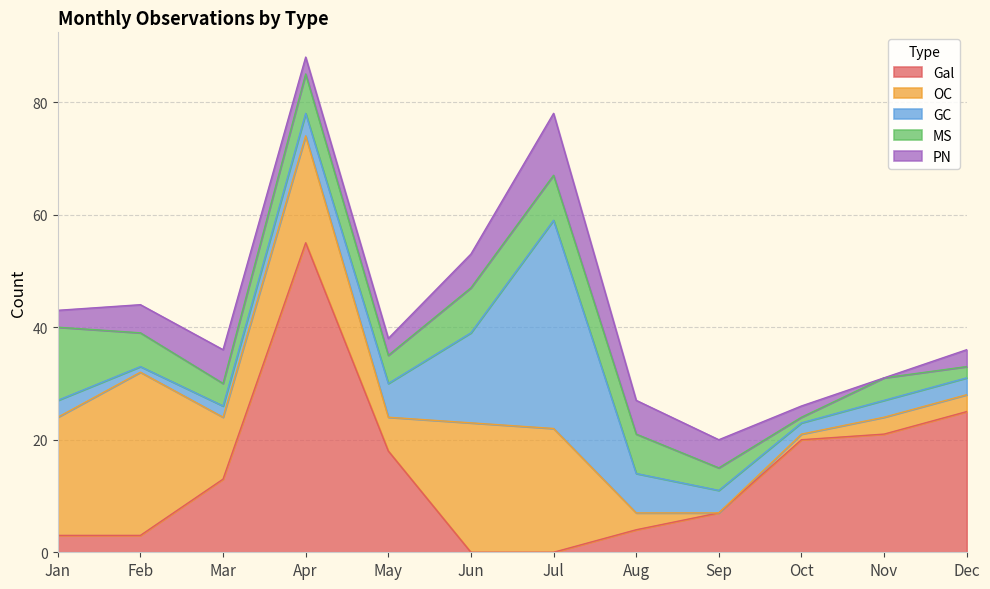

Which category has the highest value in the Gal series?

Apr